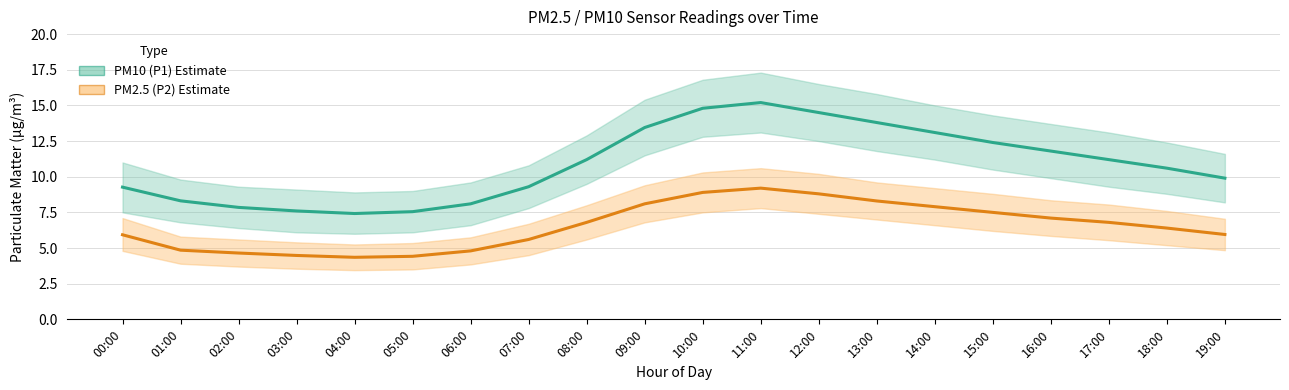

What is the label of the 9th point from the left?

08:00